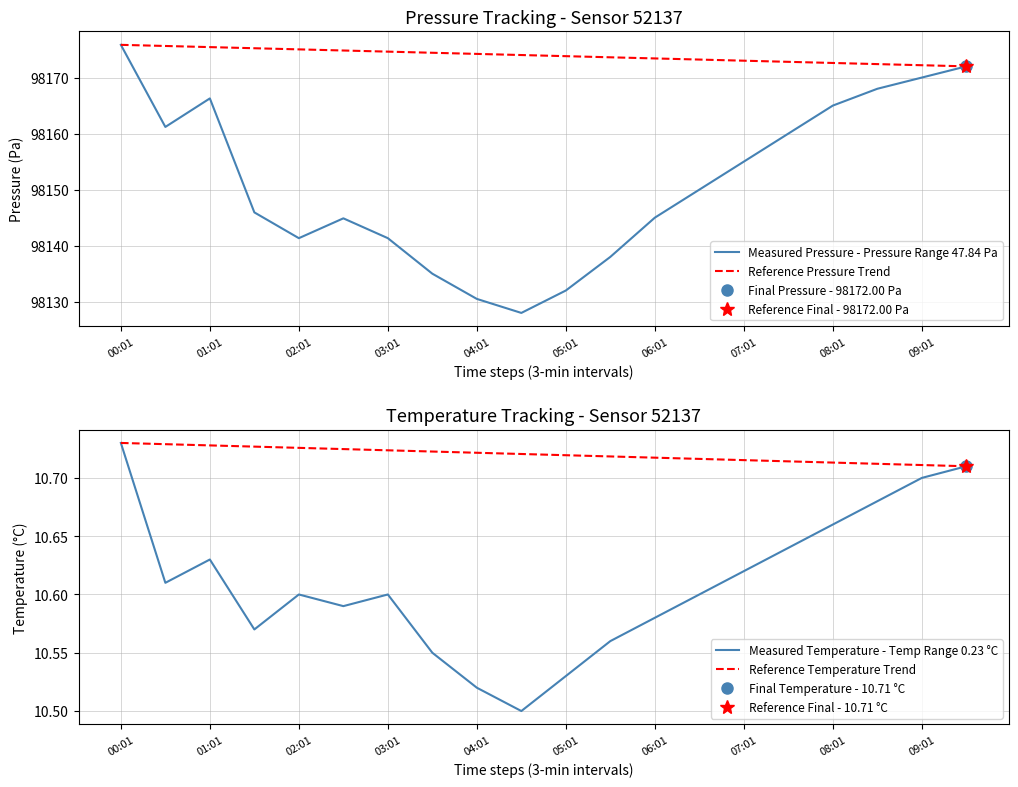

Which label corresponds to the largest value in the chart?

00:01